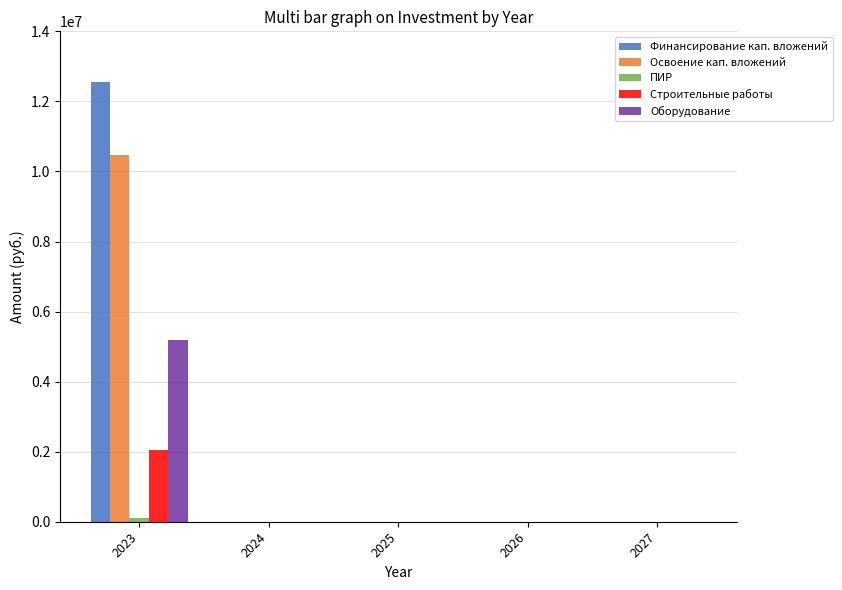

Which series has the largest range (max minus min)?

Финансирование кап. вложений